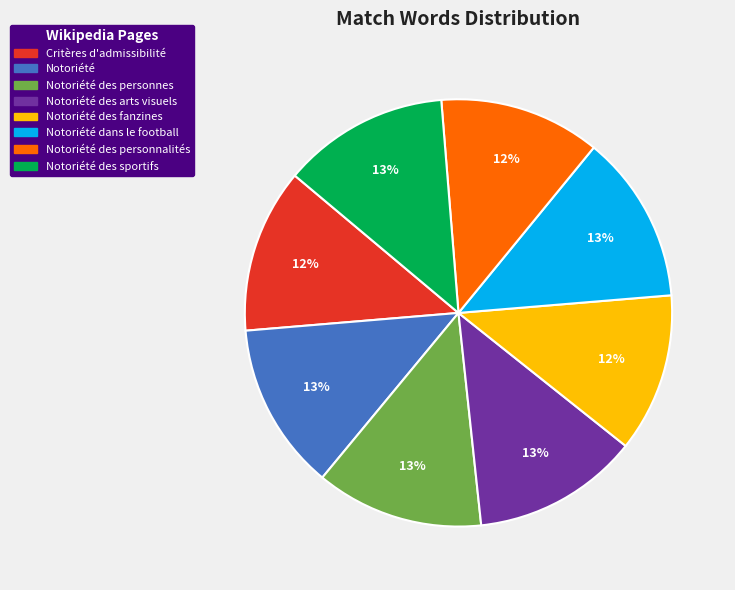

Is there a majority slice in this chart?

No